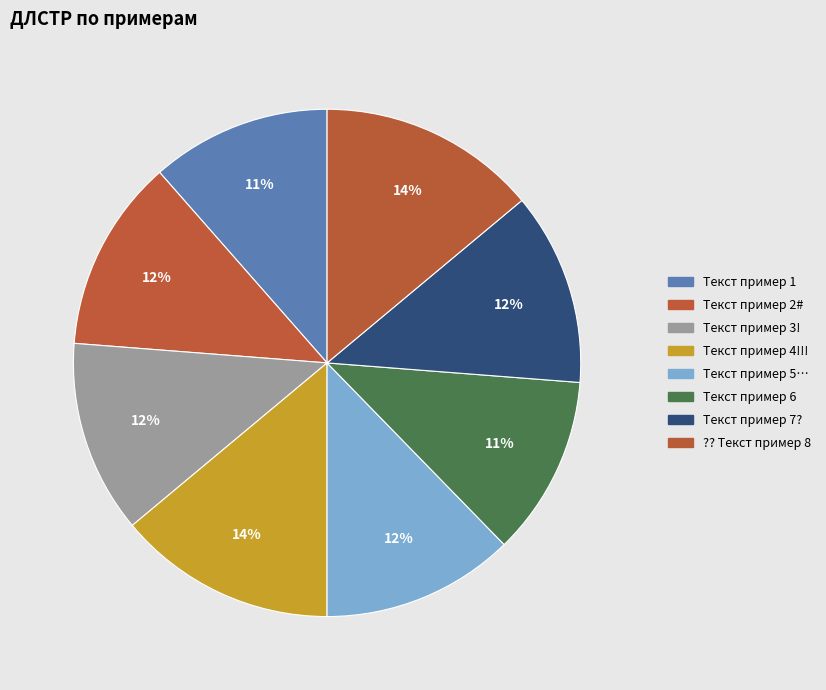

Rank the categories by value from lowest to highest.

Текст пример 1, Текст пример 6, Текст пример 2#, Текст пример 3!, Текст пример 5…, Текст пример 7?, Текст пример 4!!!, ?? Текст пример 8